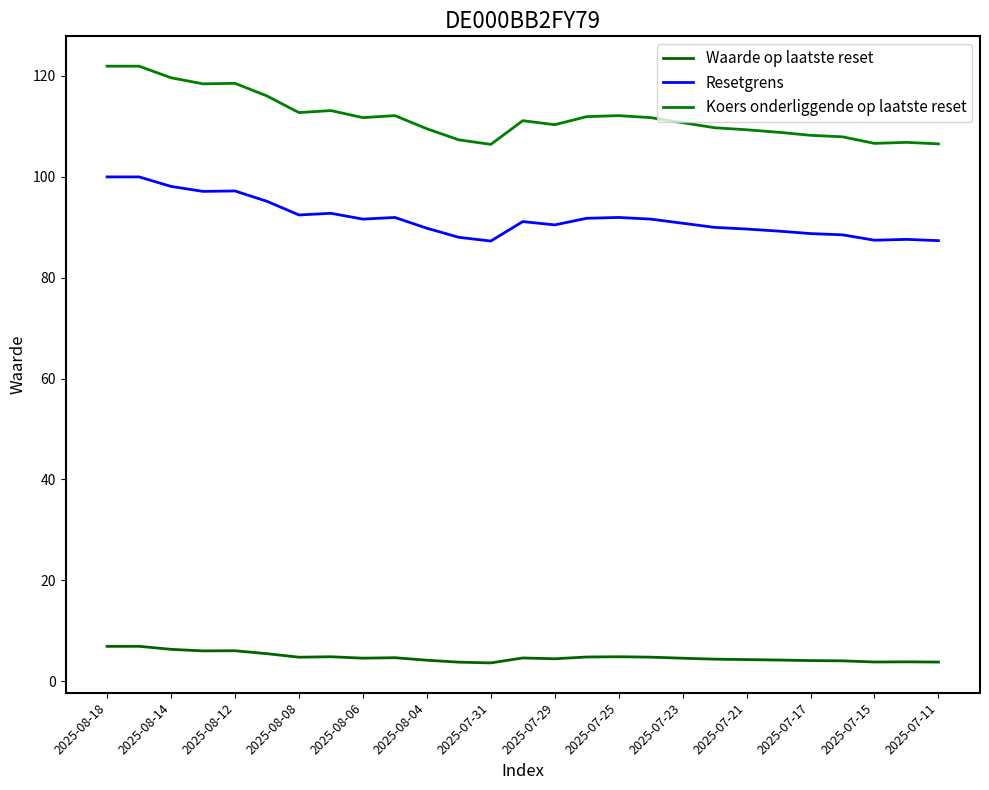

List the labels in order of Koers onderliggende op laatste reset value, largest first.

2025-08-18, 2025-08-14, 2025-08-12, 2025-08-06, 2025-08-08, 2025-08-04, 2025-07-29, 2025-07-31, 2025-07-23, 16, 15, 2025-07-25, 17, 2025-07-11, 18, 14, 19, 2025-07-21, 20, 21, 22, 23, 2025-07-17, 25, 24, 26, 2025-07-15